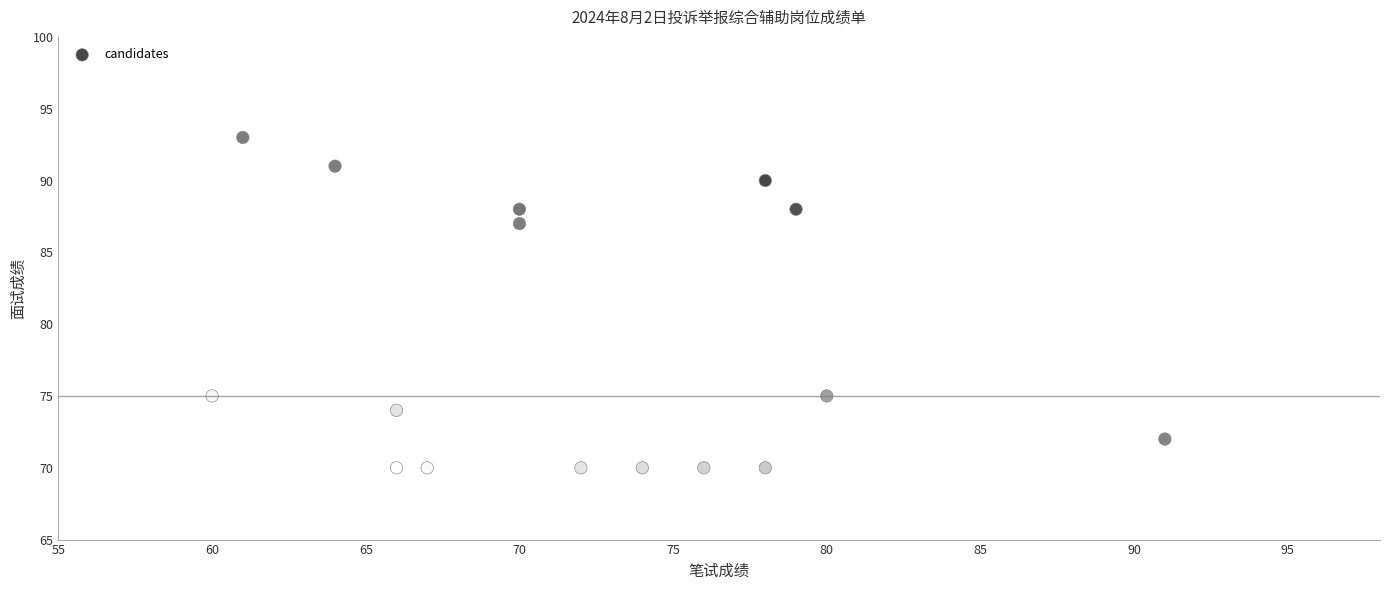

What is the range of Y values (max minus min)?

23